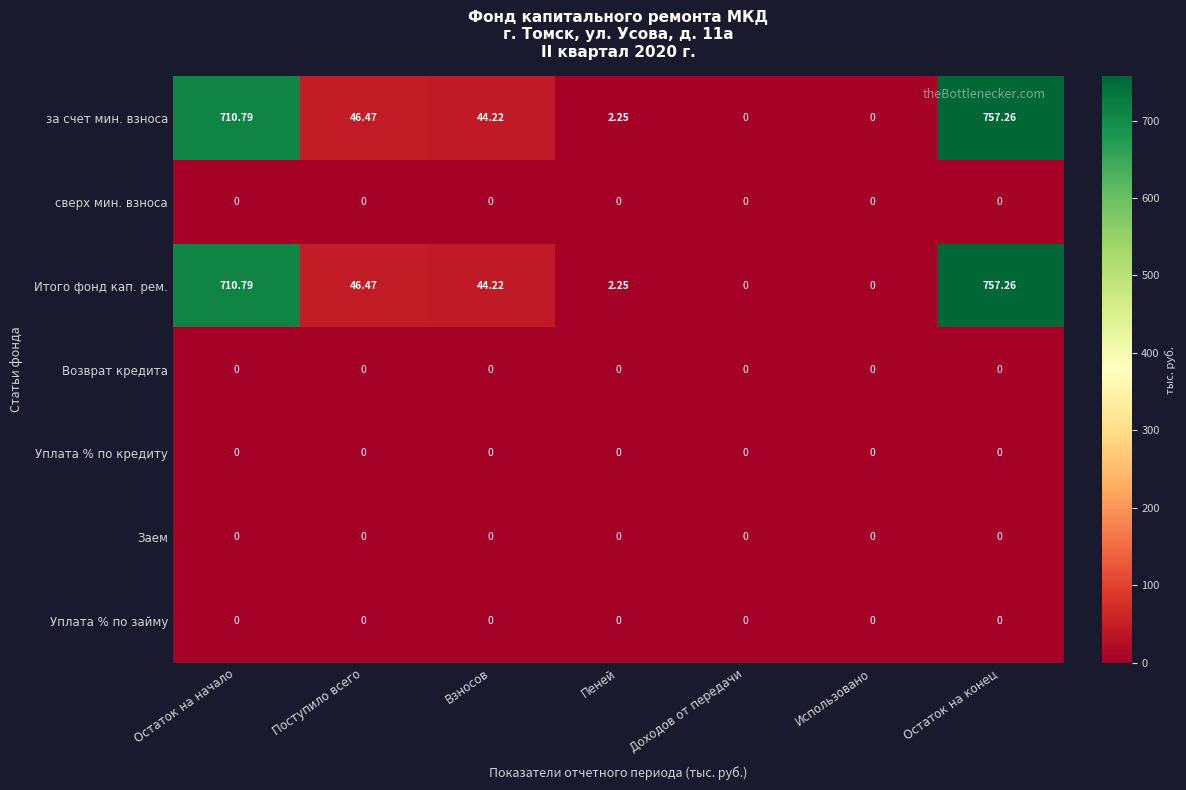

At which category is the sum across all series the highest?

Остаток на конец